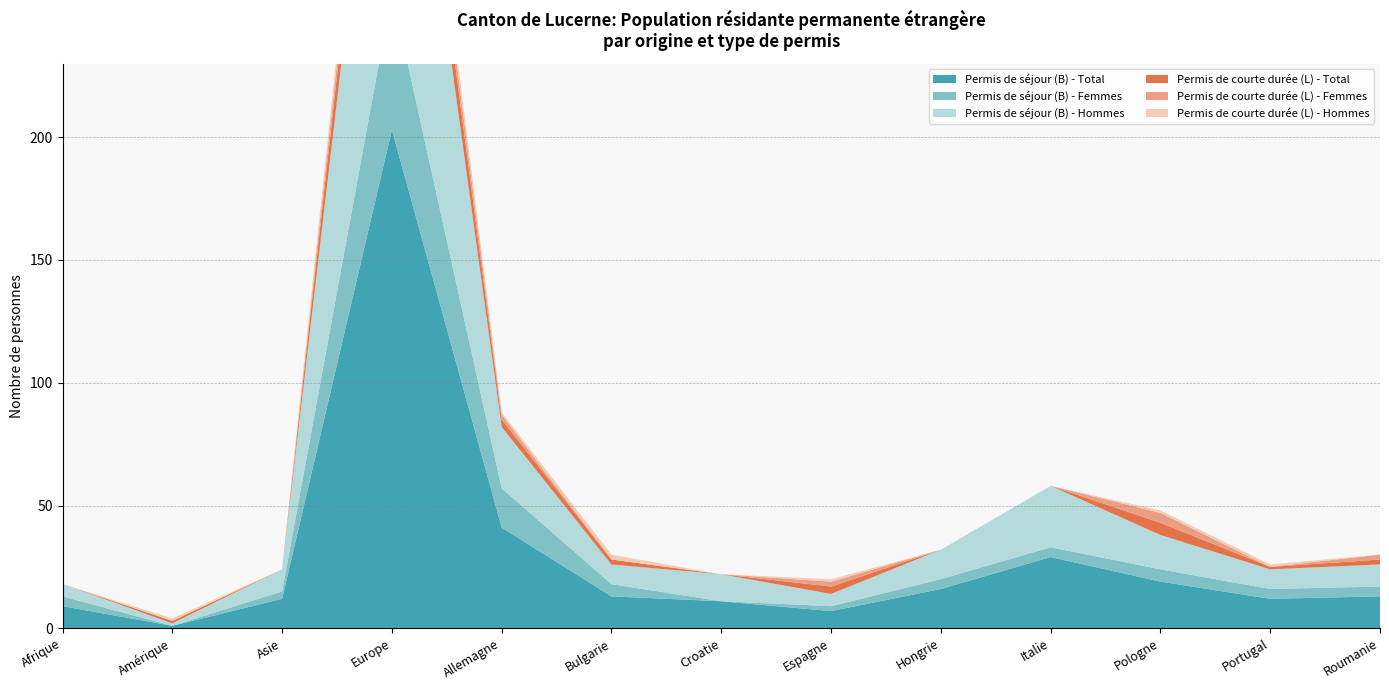

Reading right to left, what are all the values shown in this chart?

Permis de séjour (B) - Total: 13	12	19	29	16	7	11	13	41	203	12	1	9
Permis de séjour (B) - Femmes: 4	4	5	4	4	2	0	5	16	56	3	0	4
Permis de séjour (B) - Hommes: 9	8	14	25	12	5	11	8	25	147	9	1	5
Permis de courte durée (L) - Total: 2	1	5	0	0	3	0	2	3	20	0	1	0
Permis de courte durée (L) - Femmes: 2	0	4	0	0	2	0	0	2	10	0	0	0
Permis de courte durée (L) - Hommes: 0	1	1	0	0	1	0	2	1	10	0	1	0